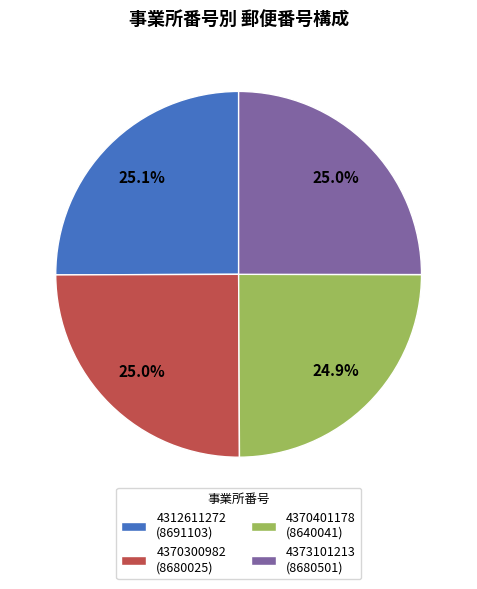

True or false: 4373101213 accounts for 25% of the total.

True